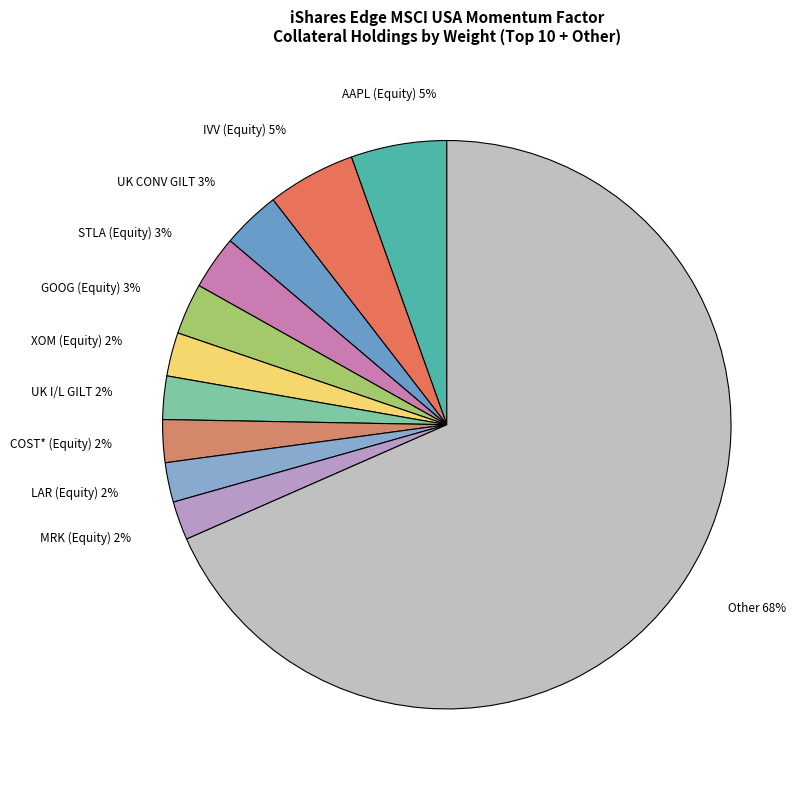

Which category has the biggest portion of the pie?

Other